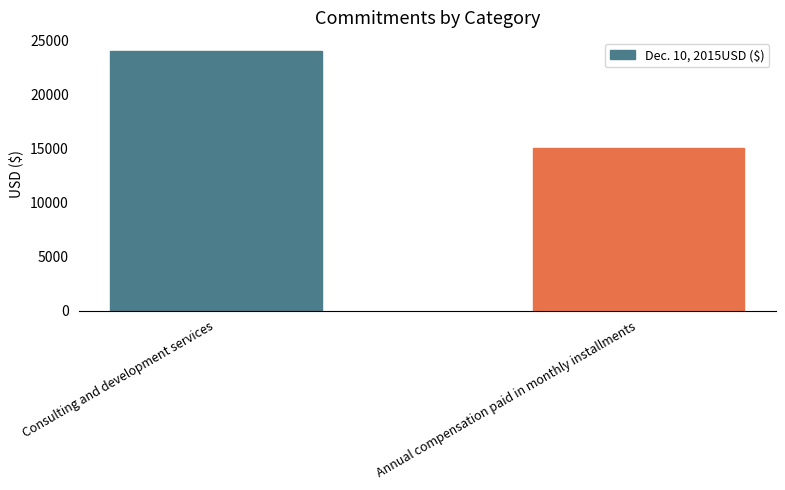

Reading right to left, list all the values displayed in this chart.

Annual compensation paid in monthly installments=15000	Consulting and development services=24000